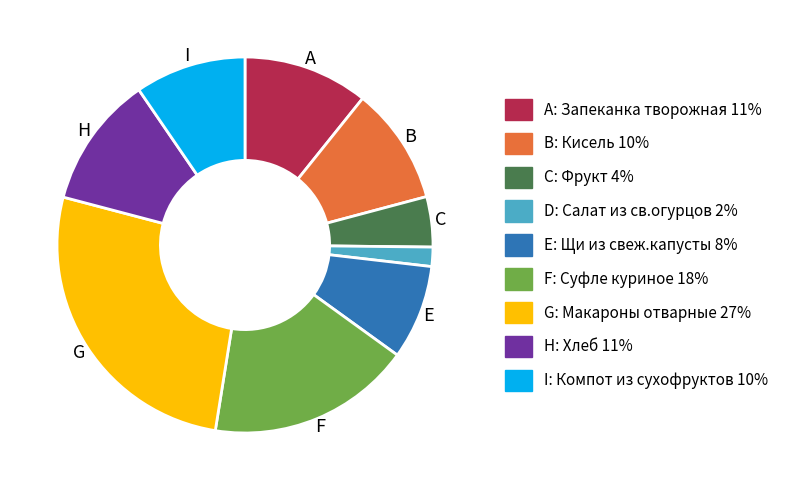

Is there a majority slice in this chart?

No